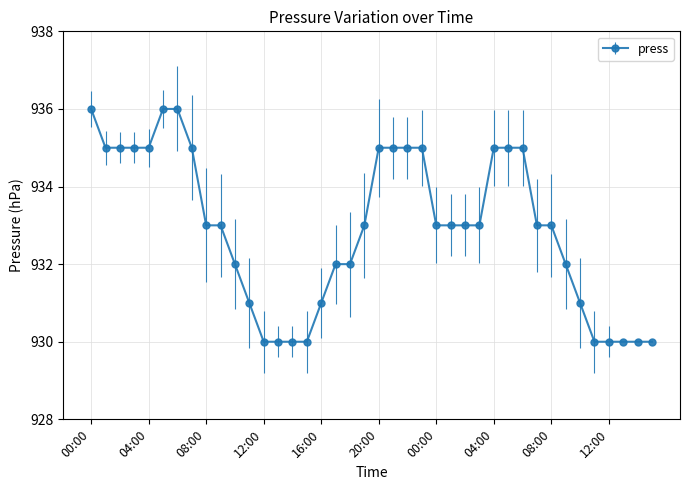

What is the value of the 14th point from the left?

930